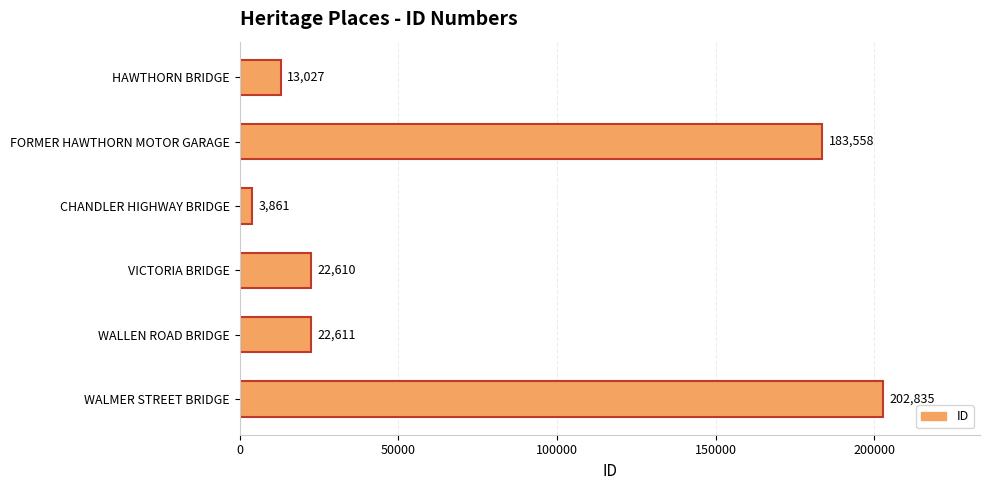

Is it true that the value at VICTORIA BRIDGE is 10182?

False